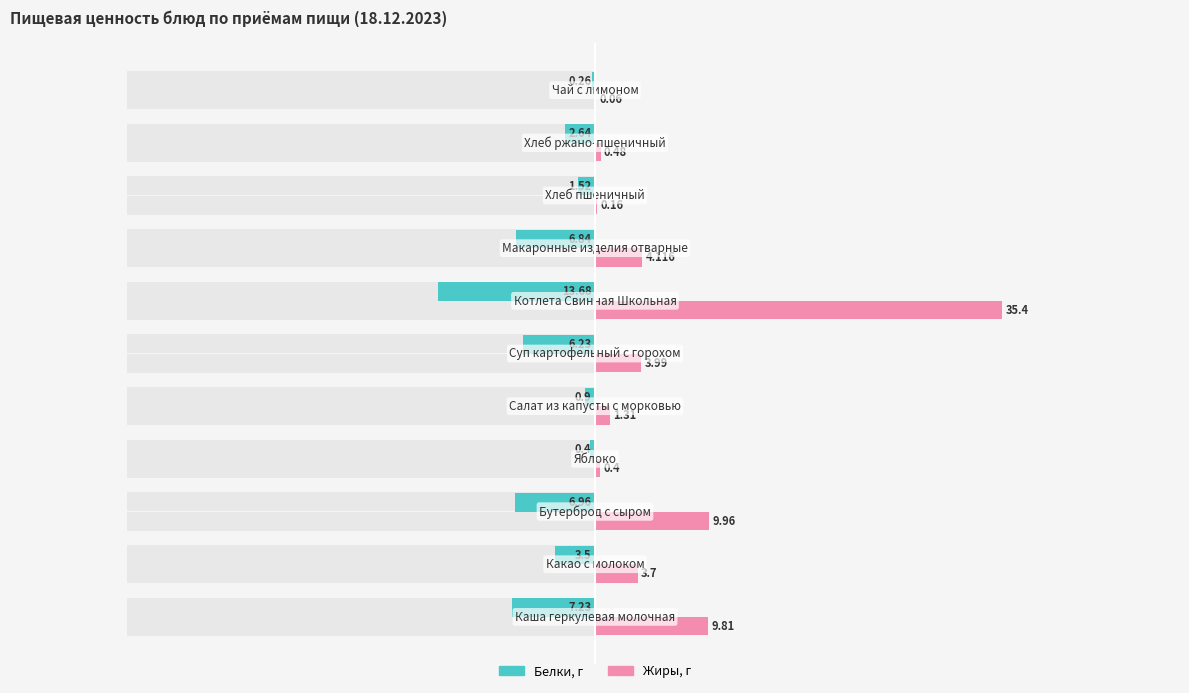

How many values in the Белки series exceed -3?

5